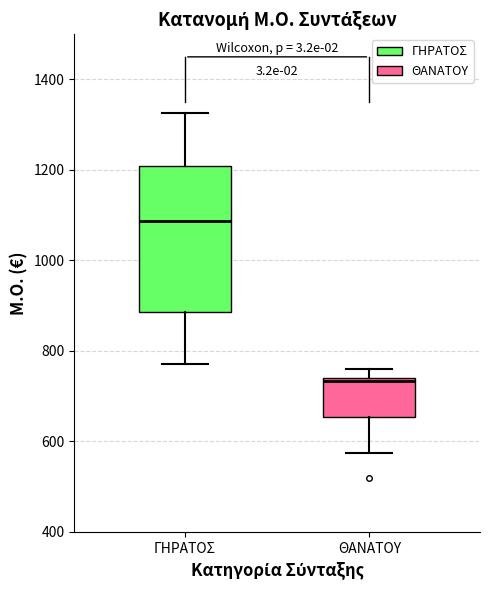

Which box is the tallest, from its lower edge to its upper edge?

ΓΗΡΑΤΟΣ